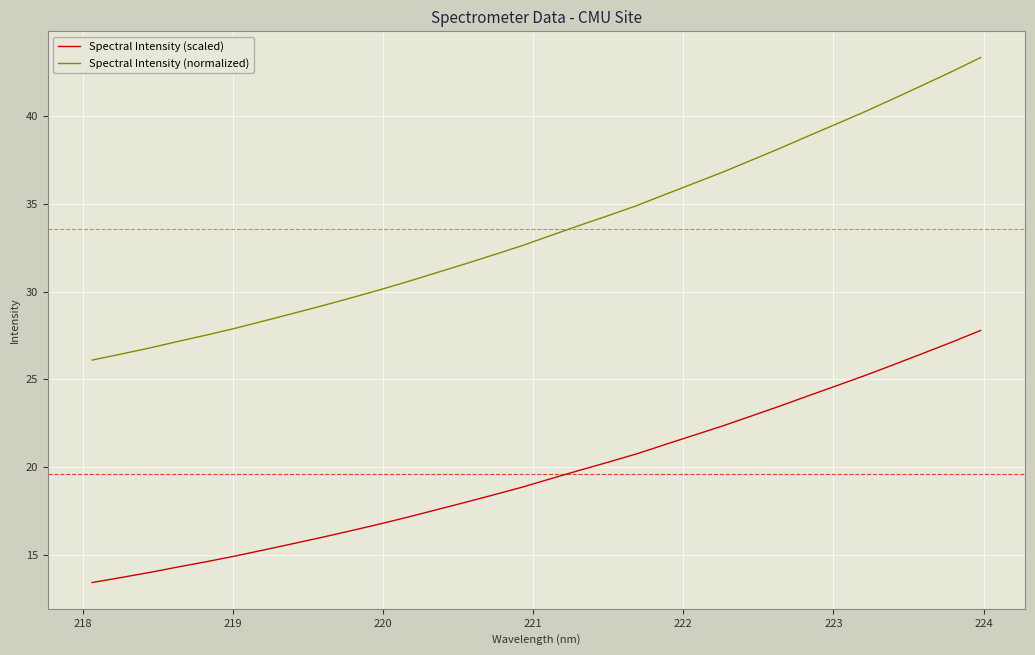

True or false: Spectral Intensity (normalized) and Spectral Intensity (scaled) cross at least once.

False